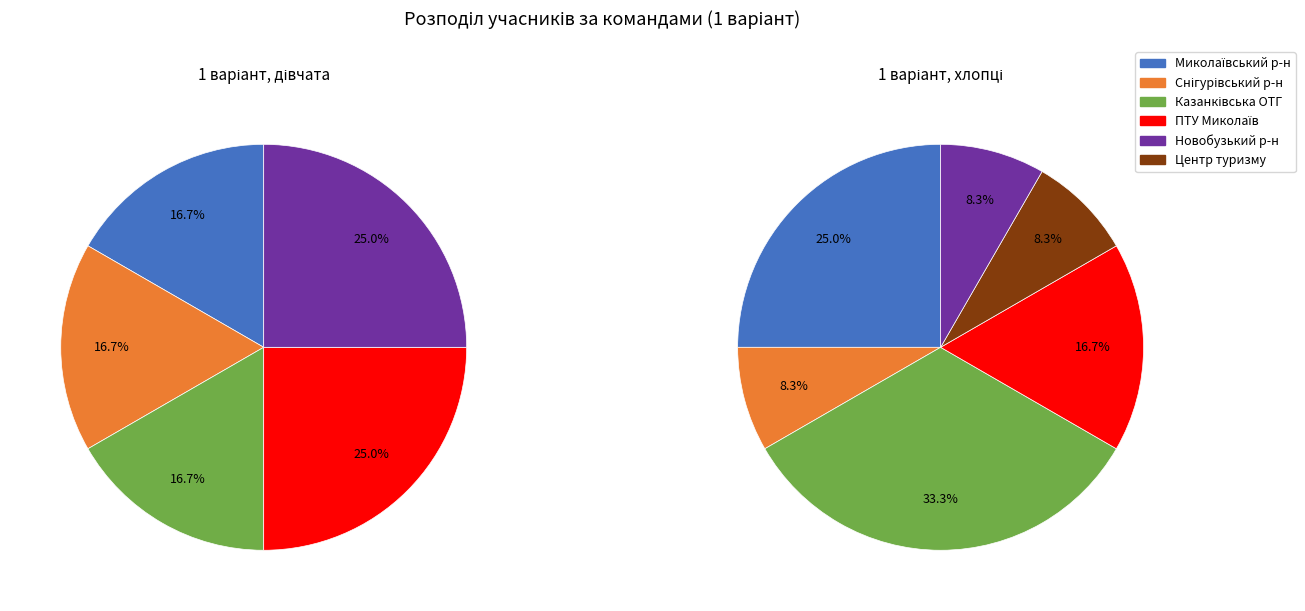

What is the total percentage of Миколаївський р-н and Снігурівський р-н?

33.3%